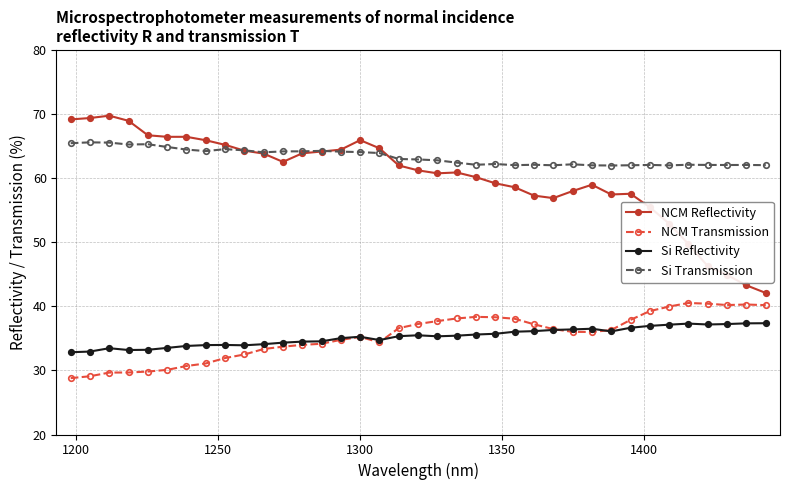

How many lines are shown in the chart?

4